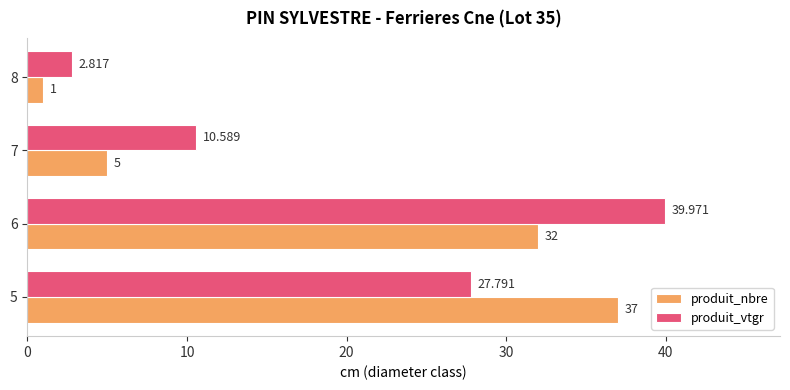

Between 7 and 8, which series saw the biggest shift?

produit_vtgr